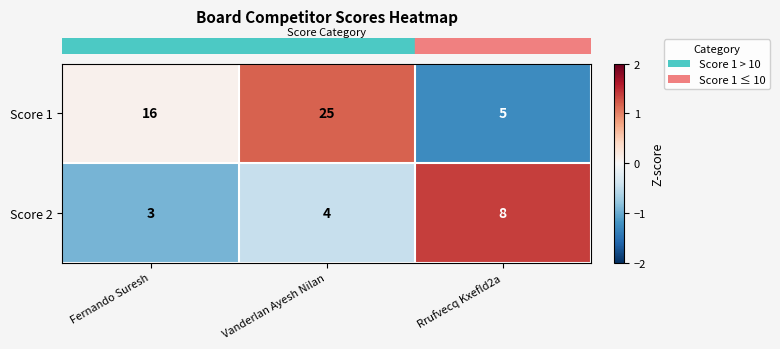

Count the number of categories in the chart.

3